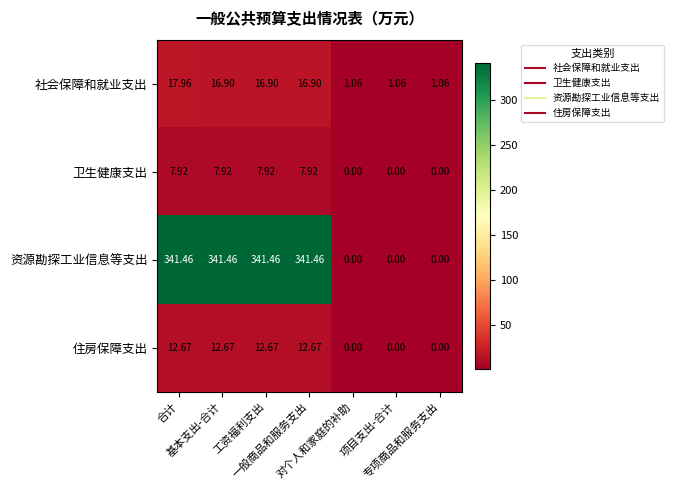

At which category is the sum across all series the highest?

合计